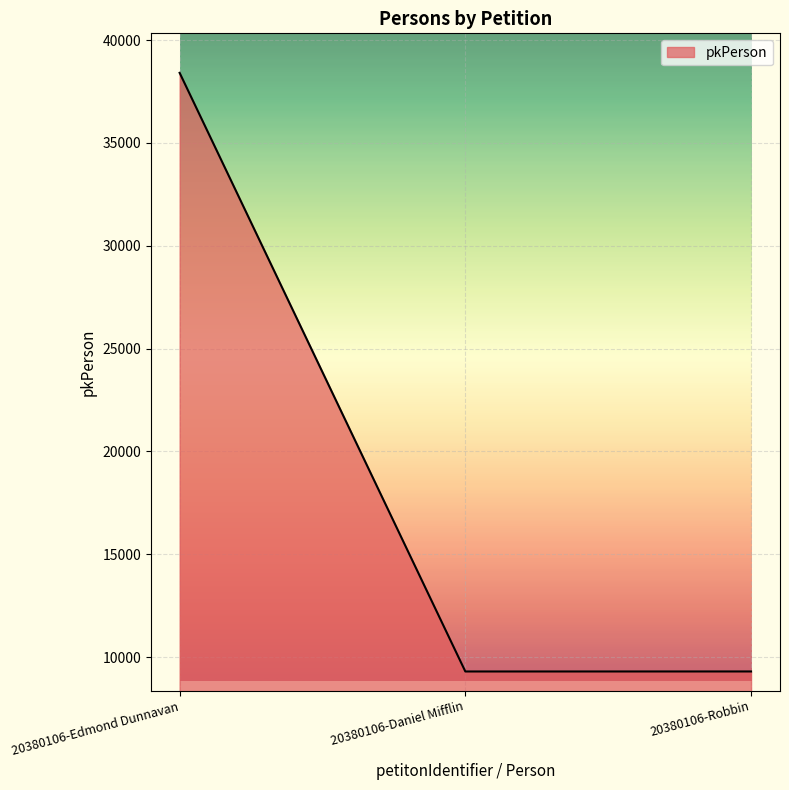

Is it true that the value at 20380106-Edmond Dunnavan is 38409?

True